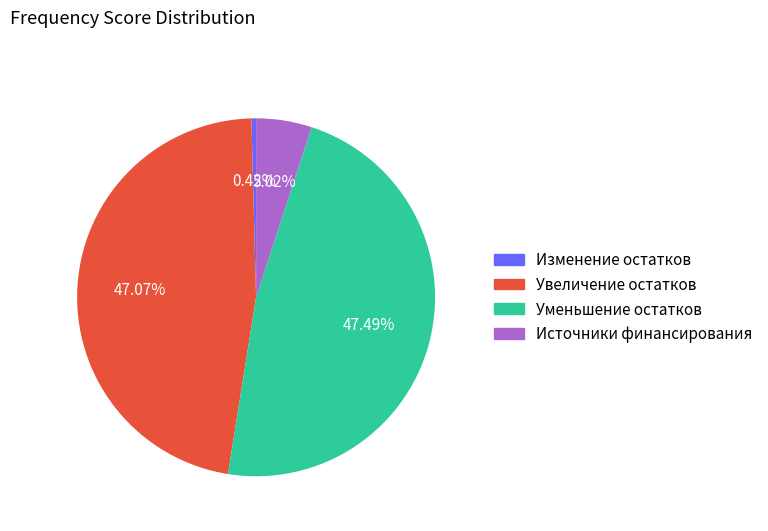

Count the number of slices in the pie.

4